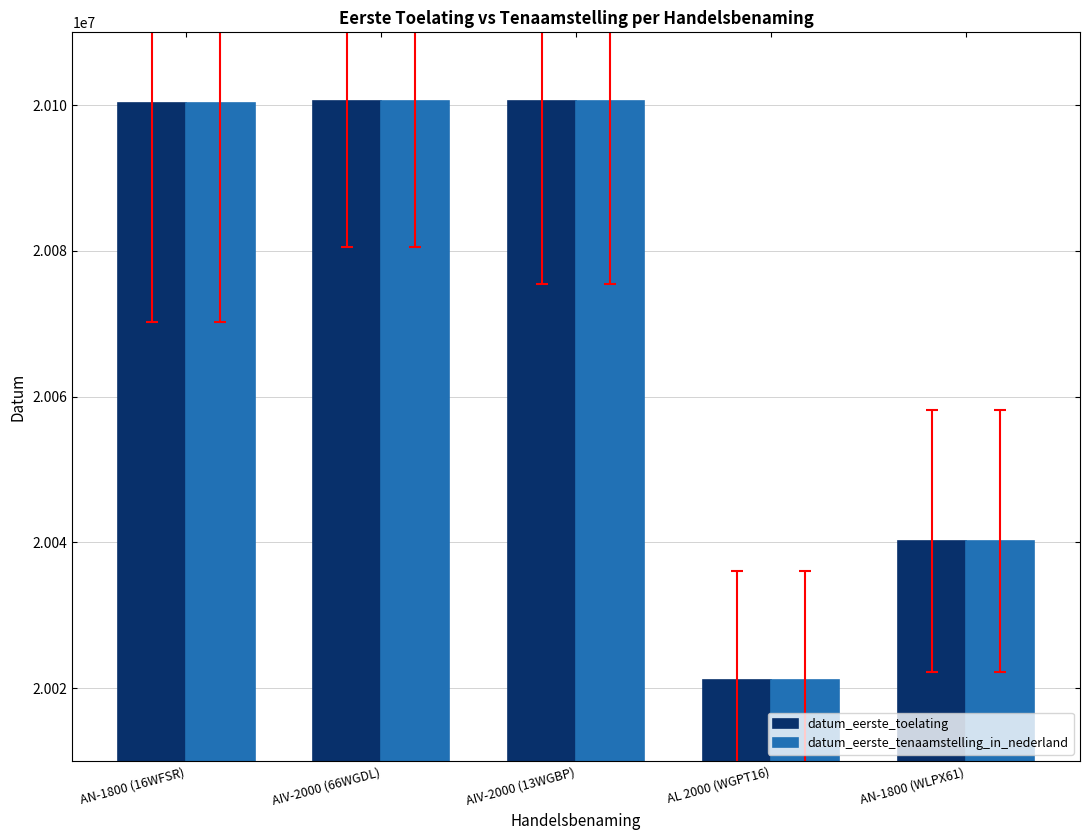

What is the minimum value shown in the chart?

20021107